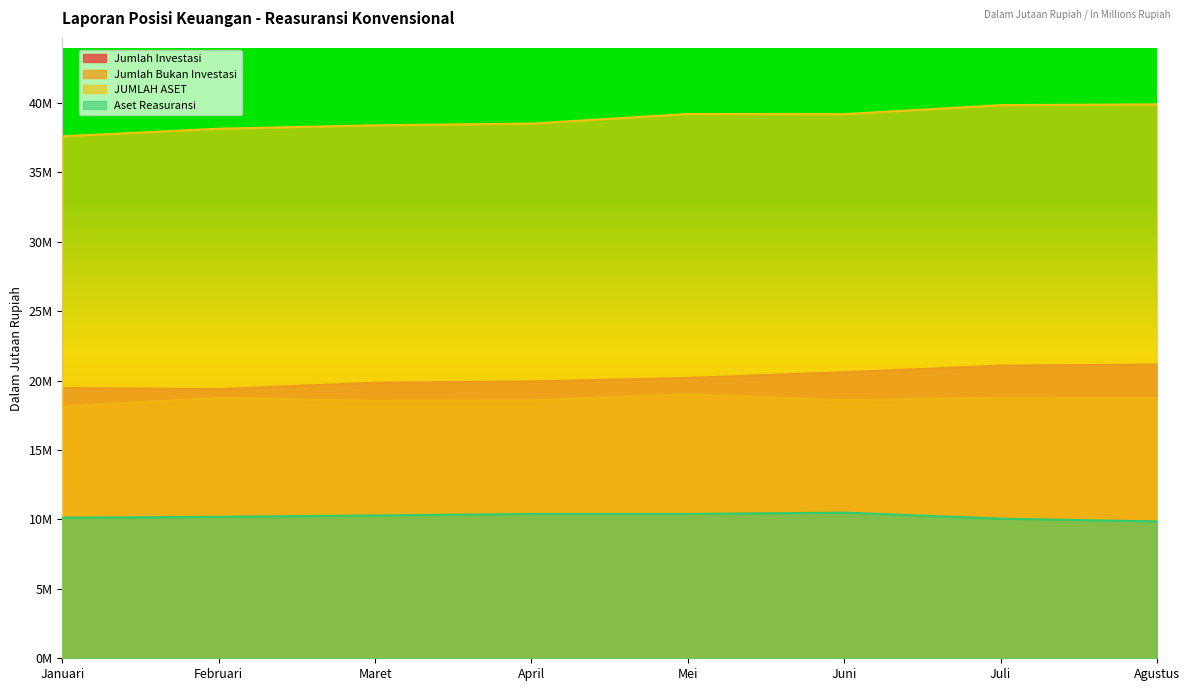

What is the label of the 4th point from the right?

Mei